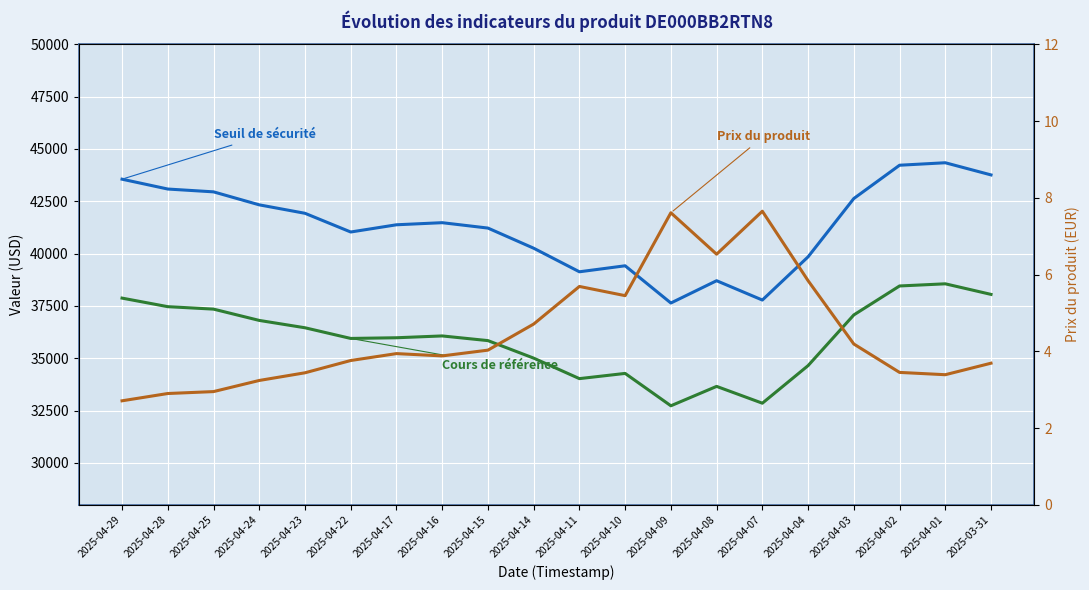

How many interior local valleys does the Seuil de sécurité series have?

4